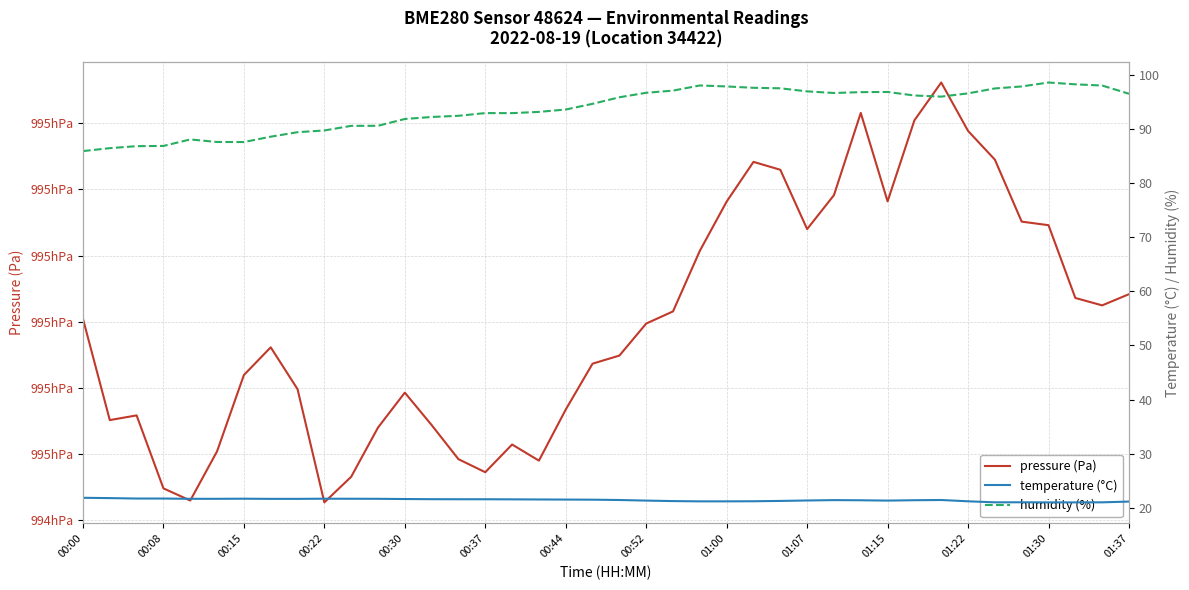

Reading left to right, transcribe all the data shown in this chart.

pressure (Pa): 99480.4	99465.1	99465.8	99454.8	99453.0	99460.4	99471.9	99476.1	99469.8	99452.7	99456.6	99464.0	99469.3	99464.4	99459.2	99457.2	99461.4	99459.0	99466.7	99473.7	99474.9	99479.7	99481.6	99490.7	99498.2	99504.2	99503.0	99494.0	99499.1	99511.6	99498.2	99510.4	99516.2	99508.8	99504.5	99495.1	99494.6	99483.6	99482.5	99484.2
temperature (°C): 21.9	21.8	21.7	21.7	21.7	21.7	21.7	21.7	21.7	21.7	21.7	21.7	21.6	21.6	21.6	21.6	21.6	21.6	21.5	21.5	21.4	21.3	21.2	21.2	21.2	21.2	21.3	21.4	21.4	21.4	21.3	21.4	21.4	21.2	21.0	21.0	21.0	21.0	21.0	21.2
humidity (%): 85.9	86.5	86.8	86.9	88.1	87.6	87.6	88.6	89.4	89.7	90.6	90.6	91.8	92.2	92.4	92.9	92.9	93.2	93.6	94.6	95.8	96.7	97.1	98.0	97.8	97.6	97.5	96.9	96.6	96.8	96.8	96.2	96.0	96.6	97.5	97.8	98.6	98.2	98.0	96.5